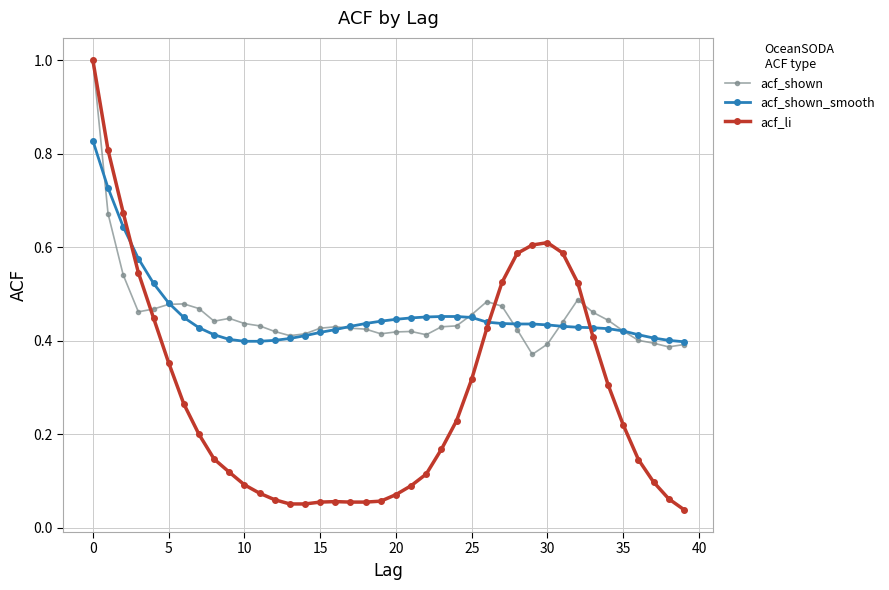

True or false: acf_shown and acf_shown_smooth intersect in this chart.

True